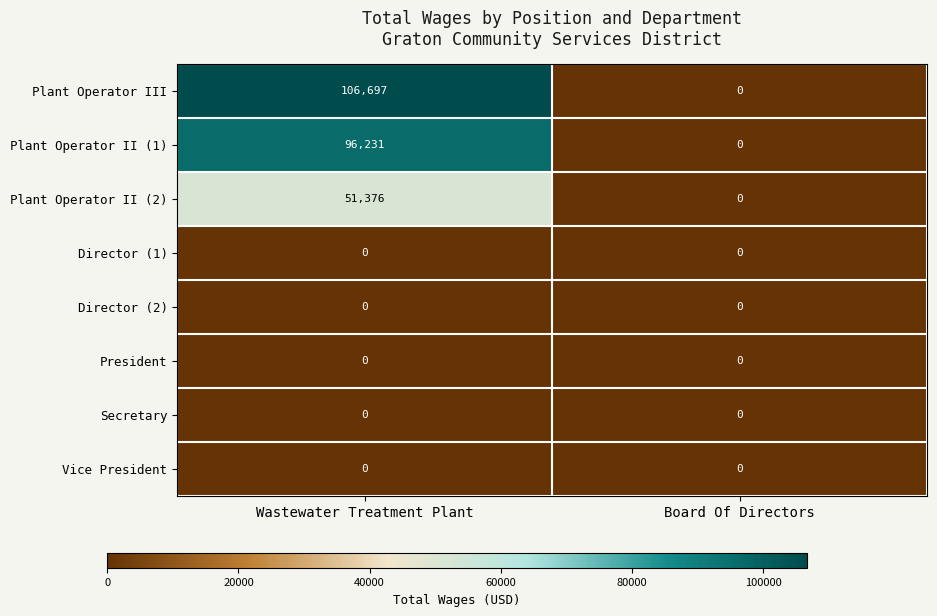

Rank the categories by Plant Operator II (1) value from lowest to highest.

Board Of Directors, Wastewater Treatment Plant